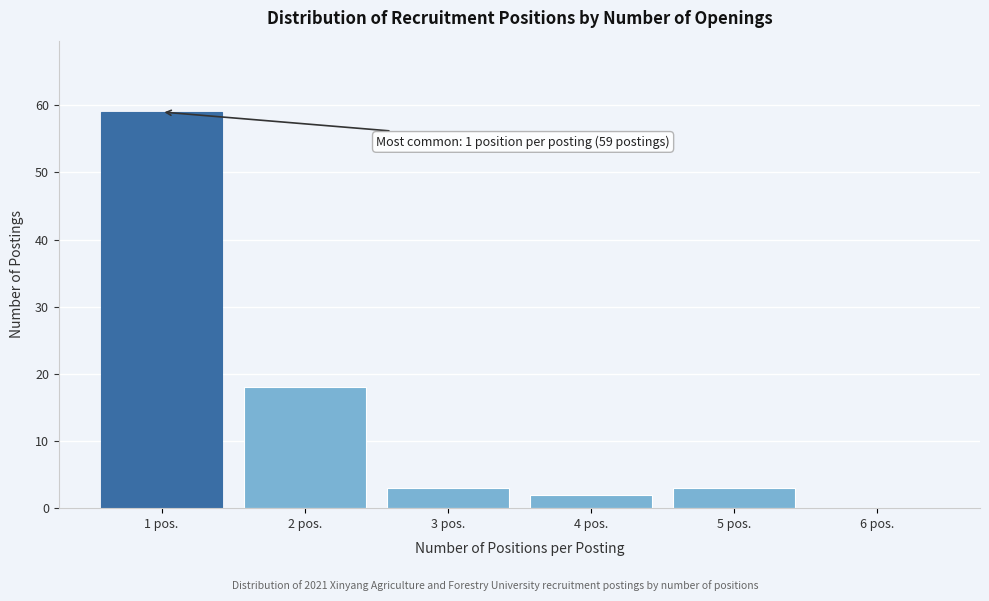

Over which range of the x-axis is the bar tallest?

0.5 to 1.5